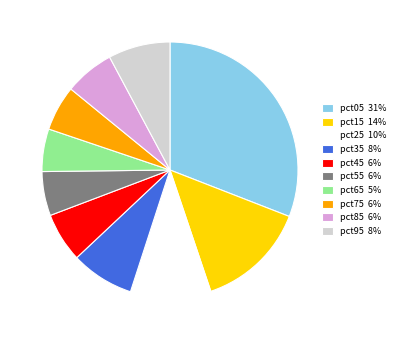

What is the ratio of the value at pct15 14% to the value at pct05 31%?

0.5